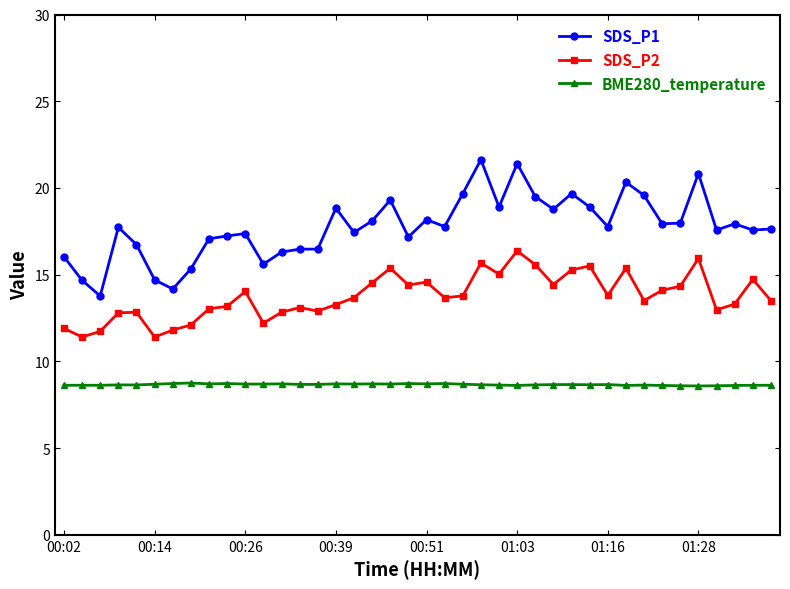

True or false: BME280_temperature has more than 2 points higher than both neighbors.

True